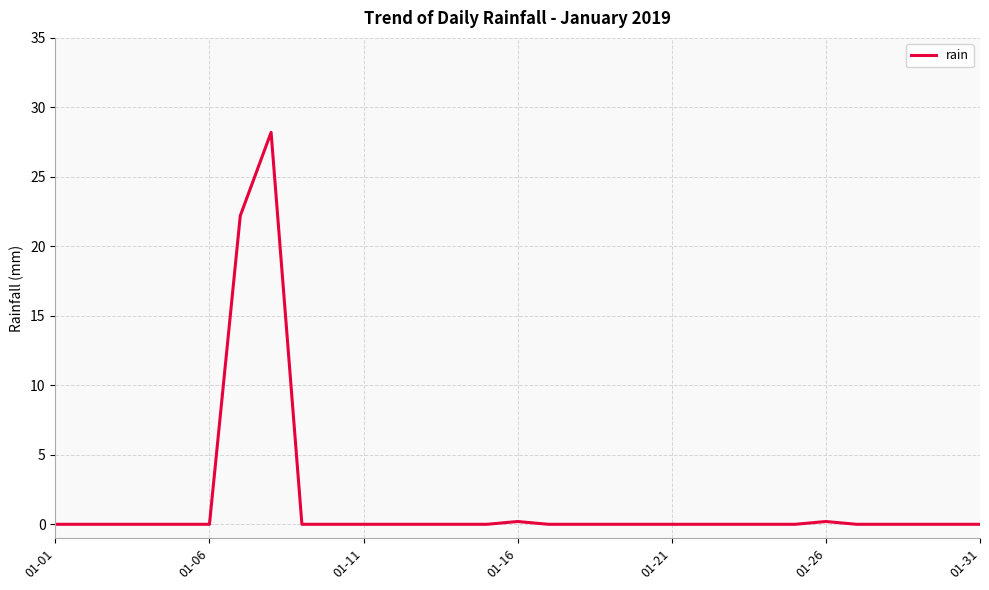

What is the difference between the second highest and minimum values?

22.2